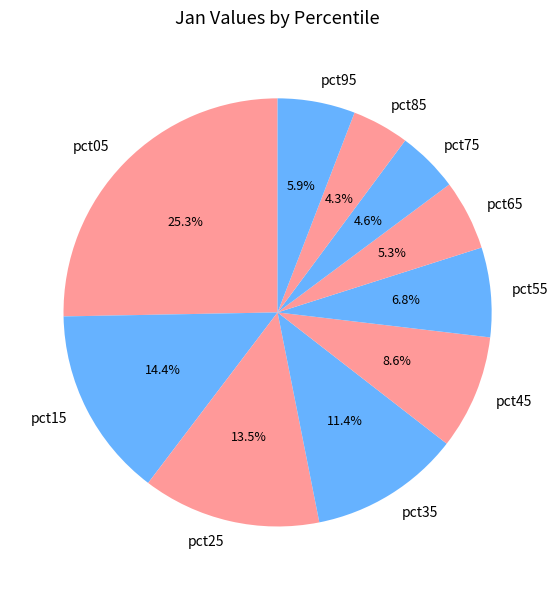

What is the largest slice in the pie chart?

pct05